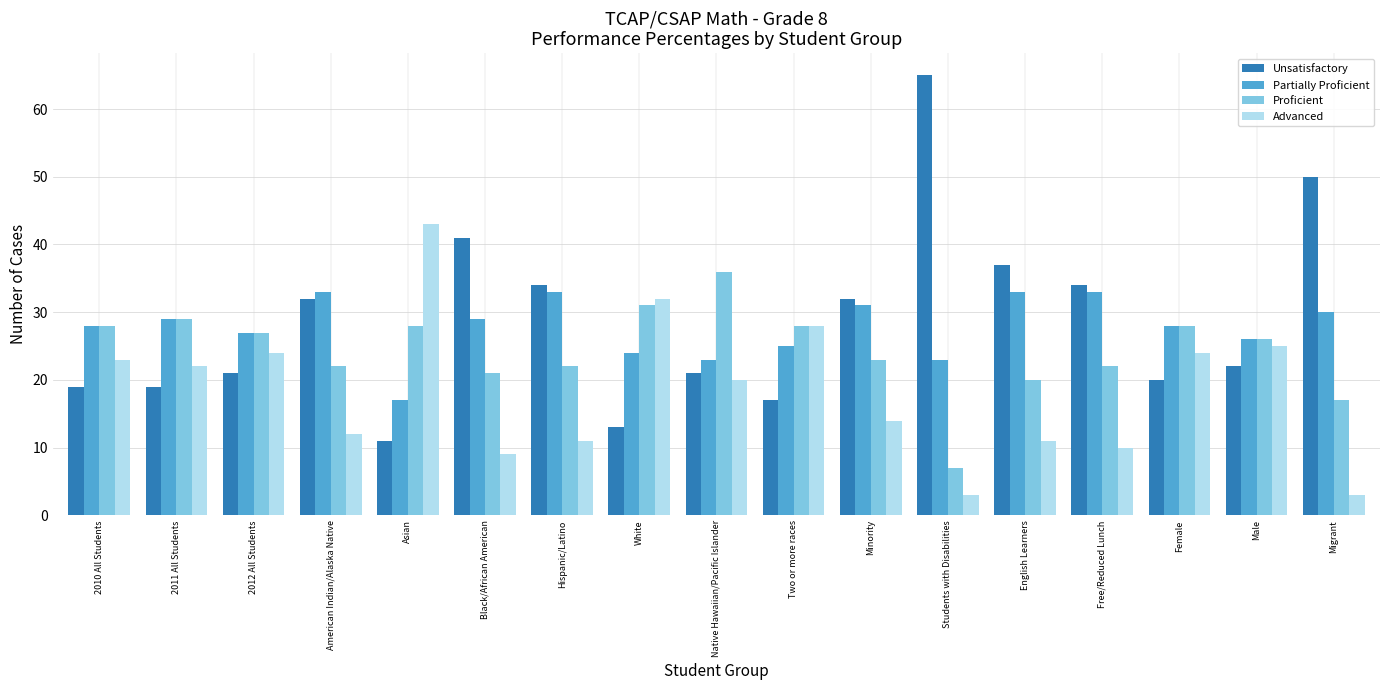

Which series has the widest spread of values?

Unsatisfactory